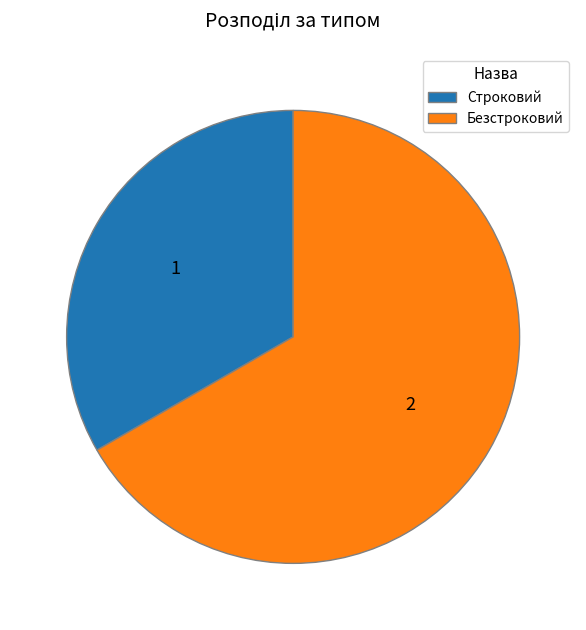

How many segments does this pie chart have?

2